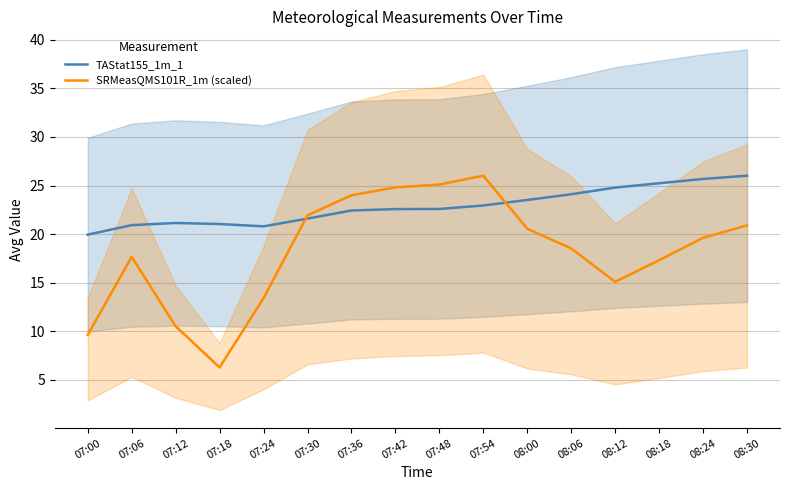

At which category does TAStat155_1m_1 reach its first local valley?

07:24